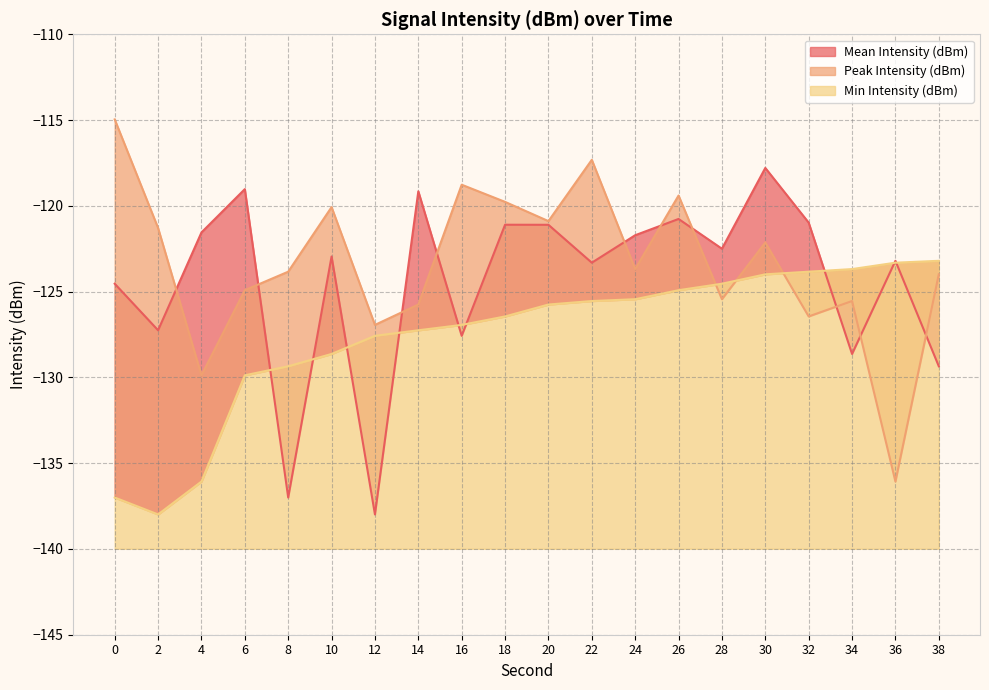

Reading right to left, list all the values displayed in this chart.

Mean Intensity (dBm): 38=-129.4	36=-123.2	34=-128.6	32=-121.0	30=-117.8	28=-122.5	26=-120.8	24=-121.7	22=-123.3	20=-121.1	18=-121.1	16=-127.6	14=-119.2	12=-138.0	10=-123.0	8=-137.0	6=-119.0	4=-121.6	2=-127.3	0=-124.5
Peak Intensity (dBm): 38=-124.0	36=-136.1	34=-125.5	32=-126.4	30=-122.1	28=-125.4	26=-119.4	24=-123.7	22=-117.3	20=-120.9	18=-119.8	16=-118.8	14=-125.8	12=-126.9	10=-120.1	8=-123.8	6=-124.9	4=-129.9	2=-121.3	0=-115.0
Min Intensity (dBm): 38=-123.2	36=-123.3	34=-123.7	32=-123.8	30=-124.0	28=-124.5	26=-124.9	24=-125.4	22=-125.5	20=-125.8	18=-126.4	16=-126.9	14=-127.3	12=-127.6	10=-128.6	8=-129.4	6=-129.9	4=-136.1	2=-138.0	0=-137.0